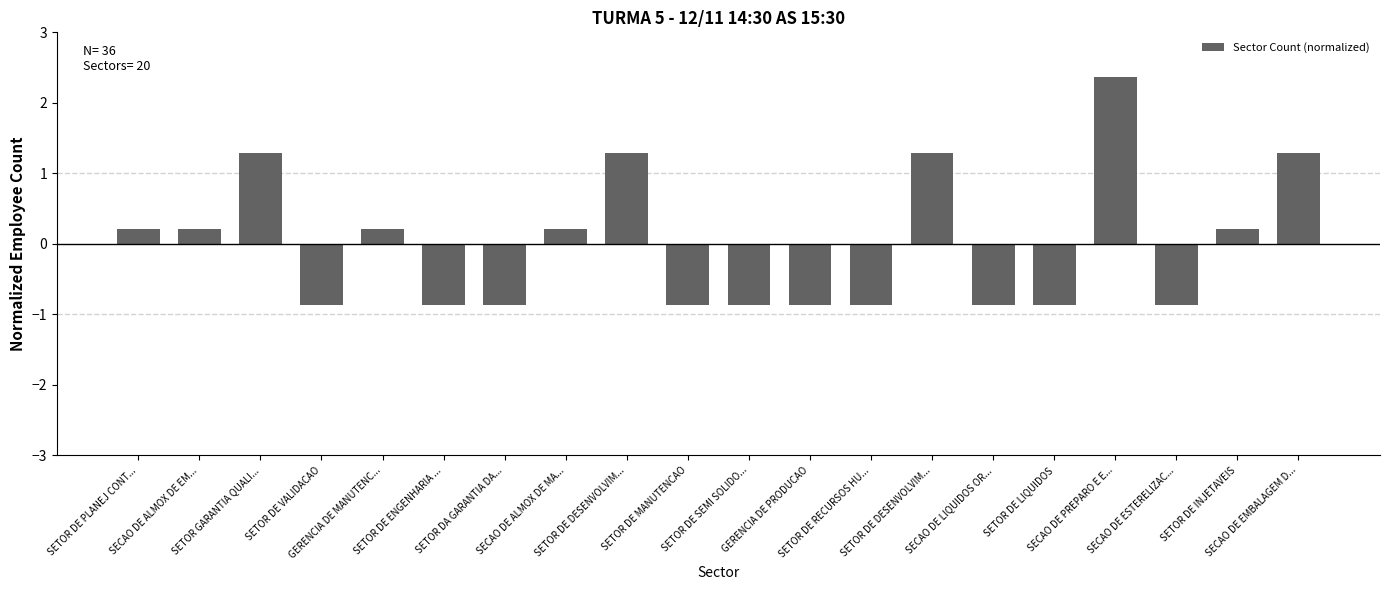

Are the bars horizontal?

No